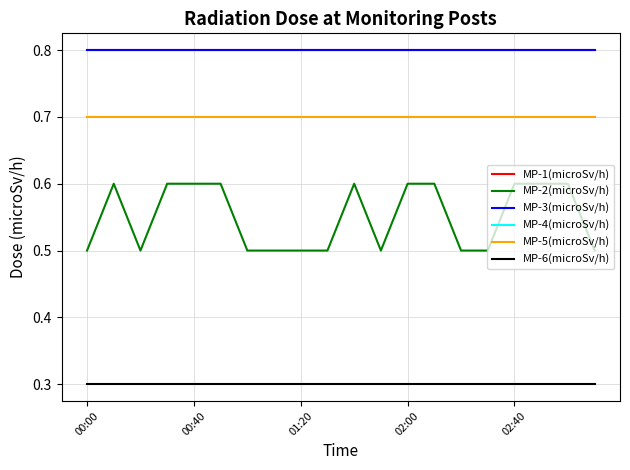

True or false: MP-2(microSv/h) and MP-1(microSv/h) intersect in this chart.

False